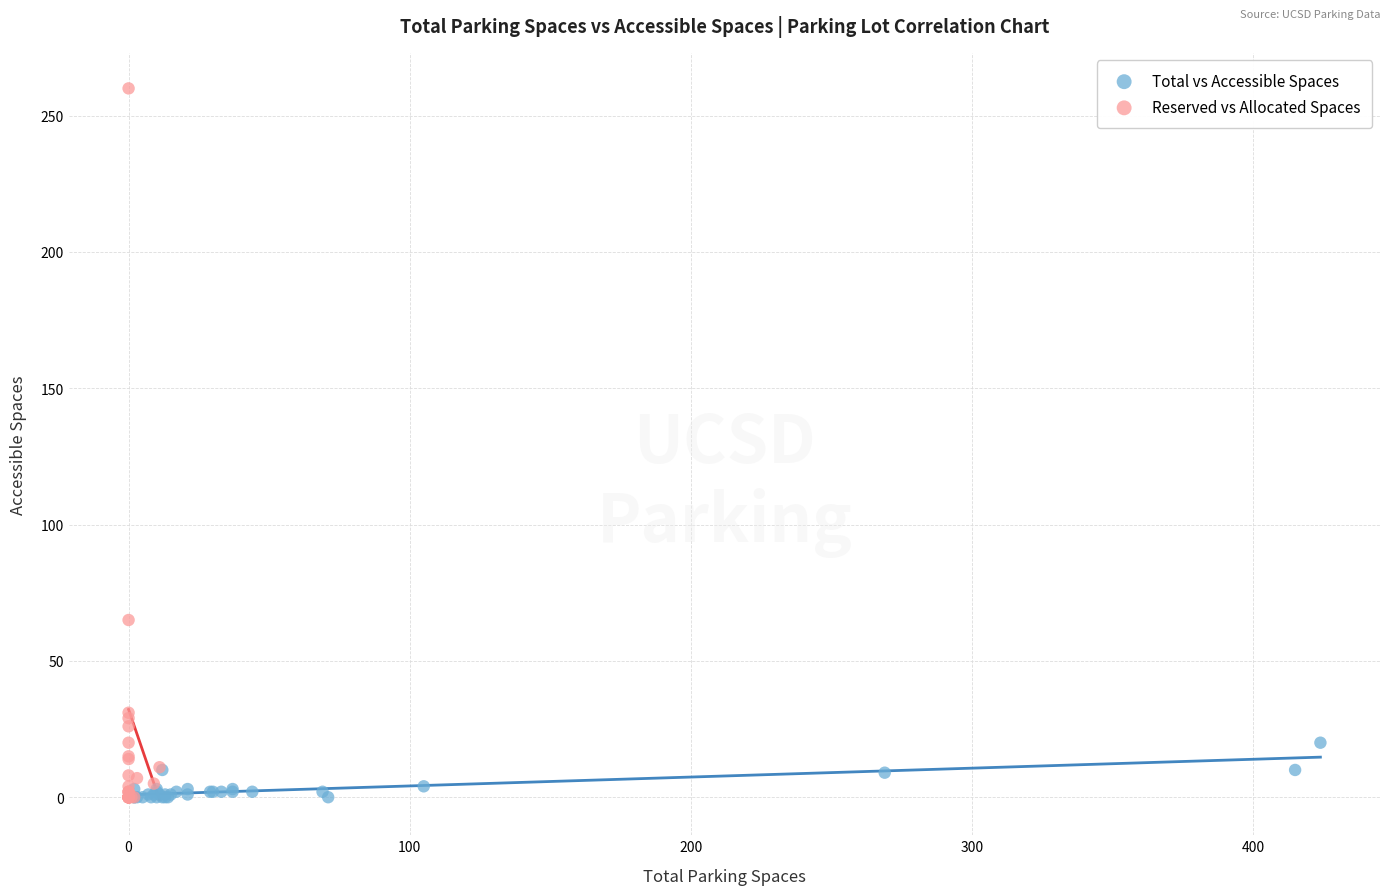

Which series contains the highest Y value?

Reserved vs Allocated Spaces